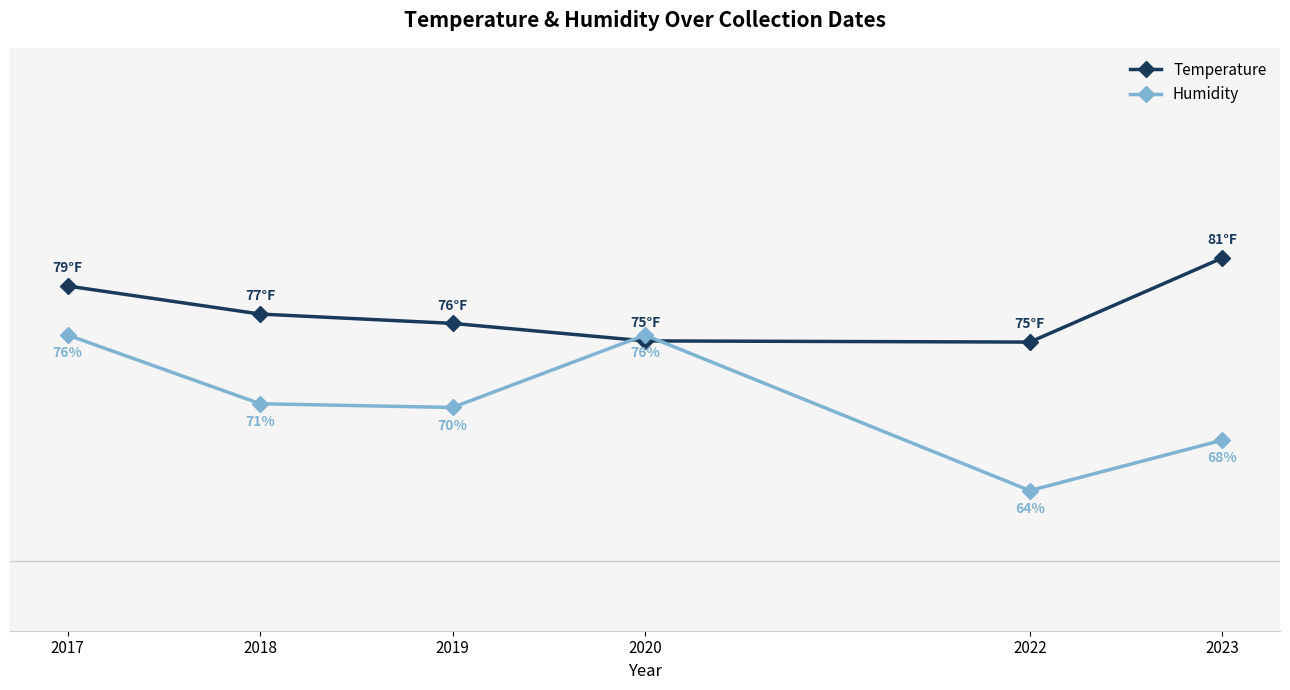

Rank the series at 2019 from highest to lowest value.

Temperature, Humidity